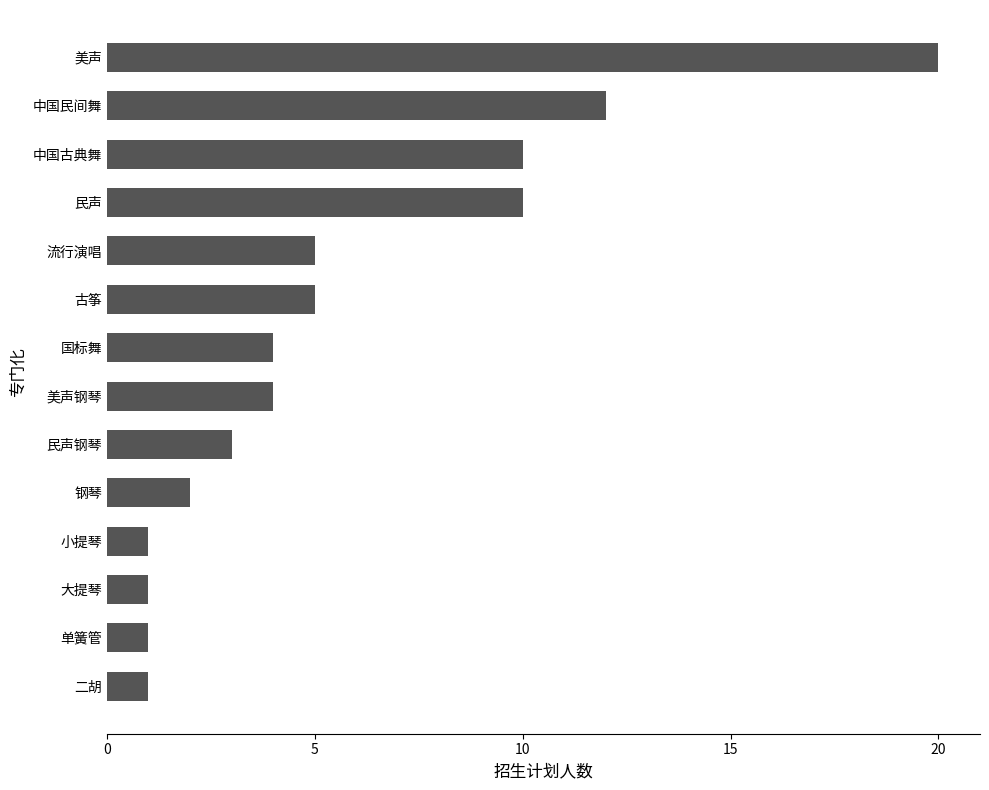

Count the number of categories in the chart.

14